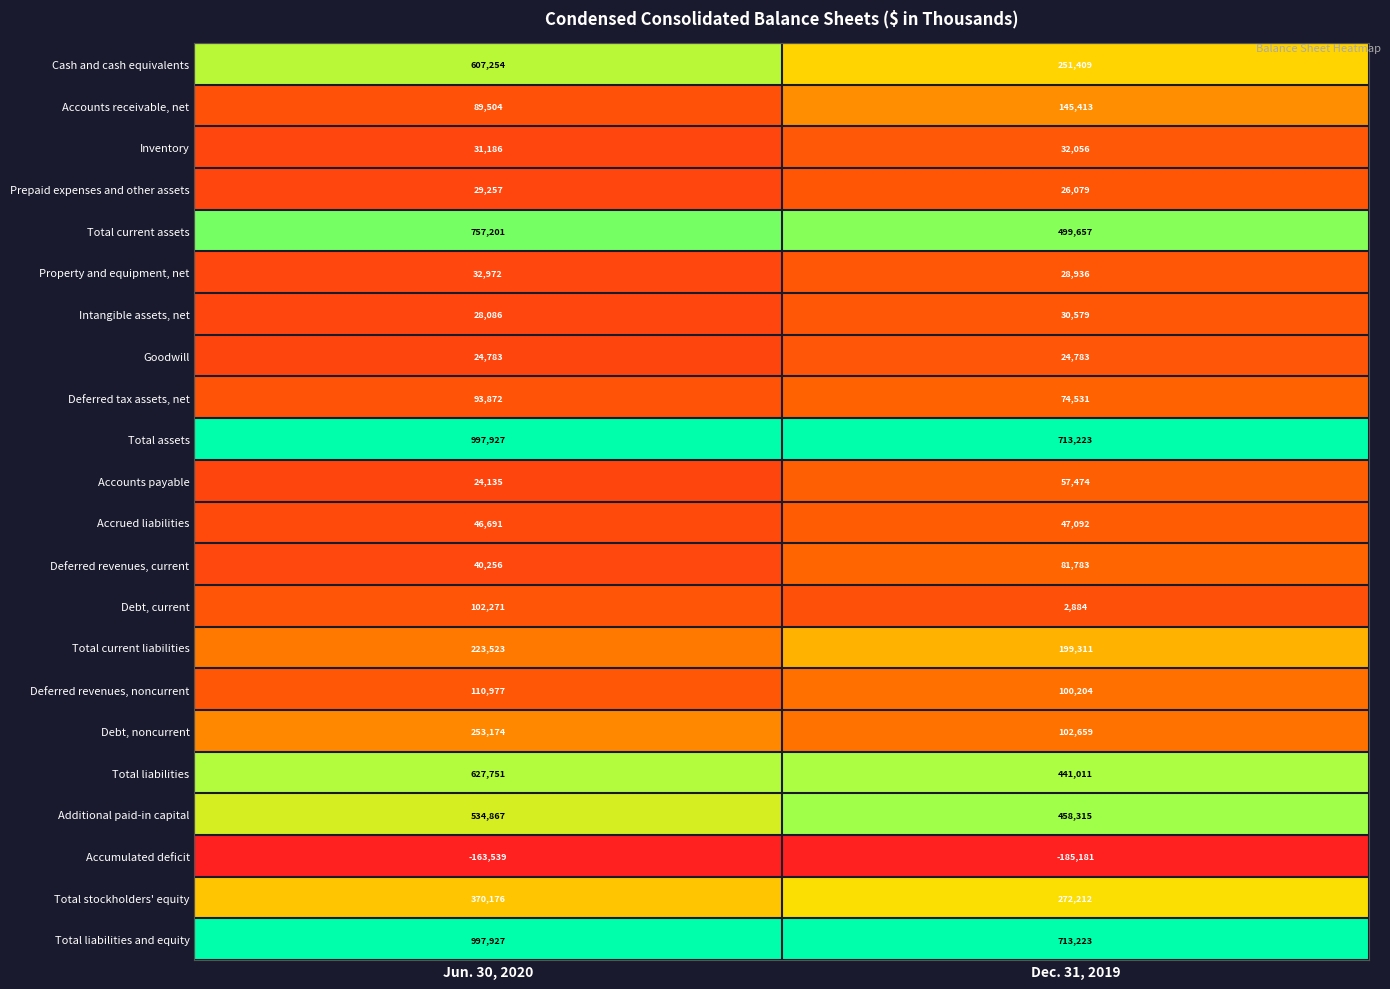

What is the difference between the maximum and minimum values in the Total liabilities and equity series?

284704